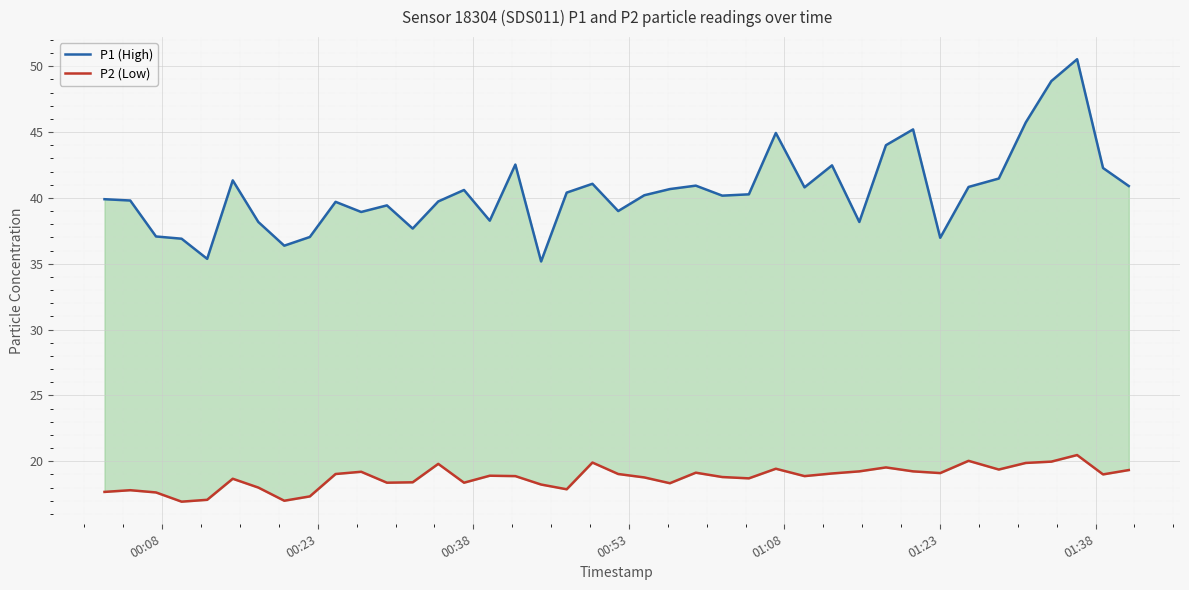

True or false: P2 (Low) and P1 (High) cross at least once.

False